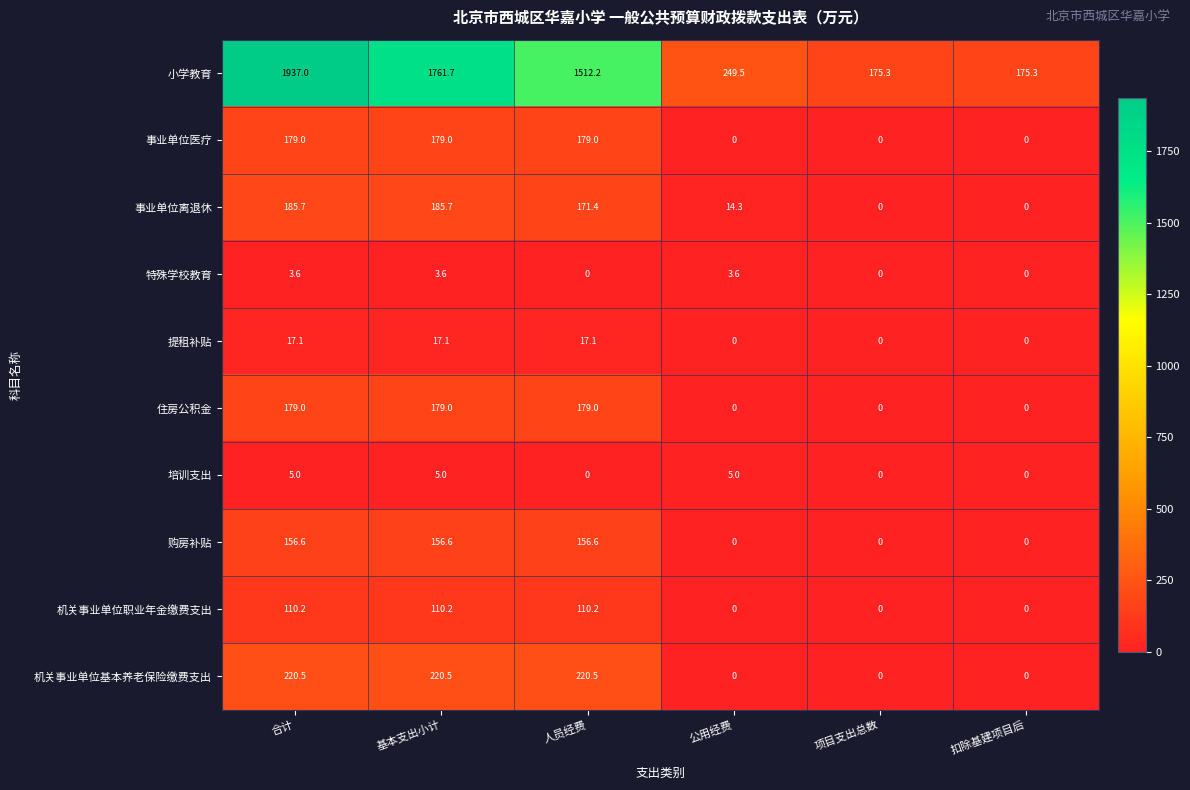

Which series has the largest total across all categories?

小学教育